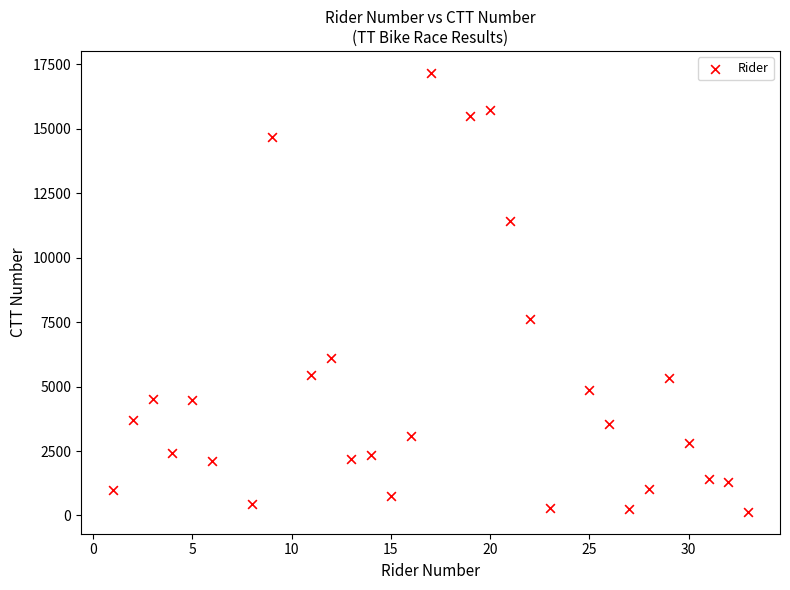

What Y value in the scatter plot is closest to 8653?

7631